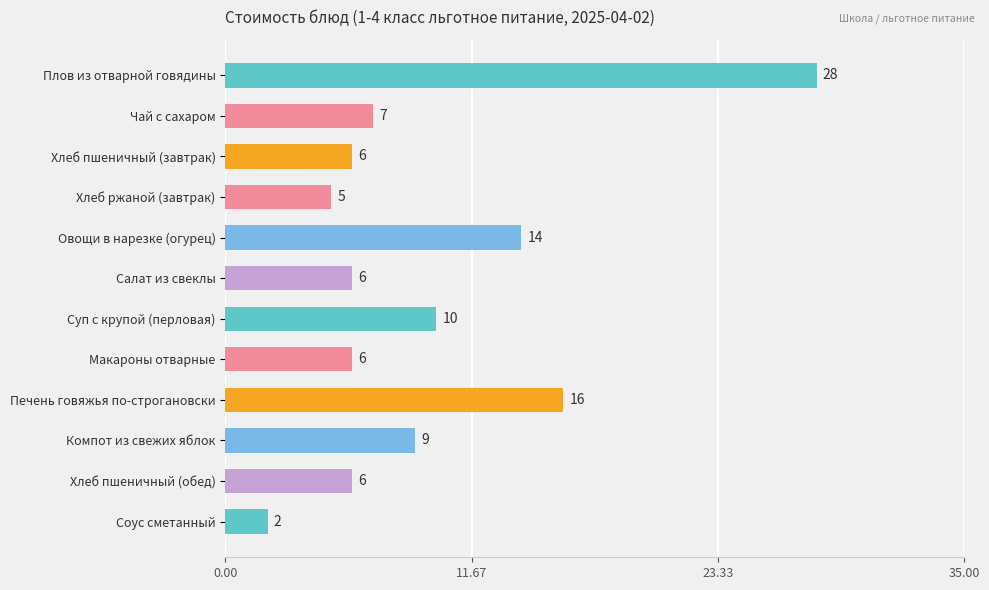

What is the ratio of the value at Салат из свеклы to the value at Соус сметанный?

3.0